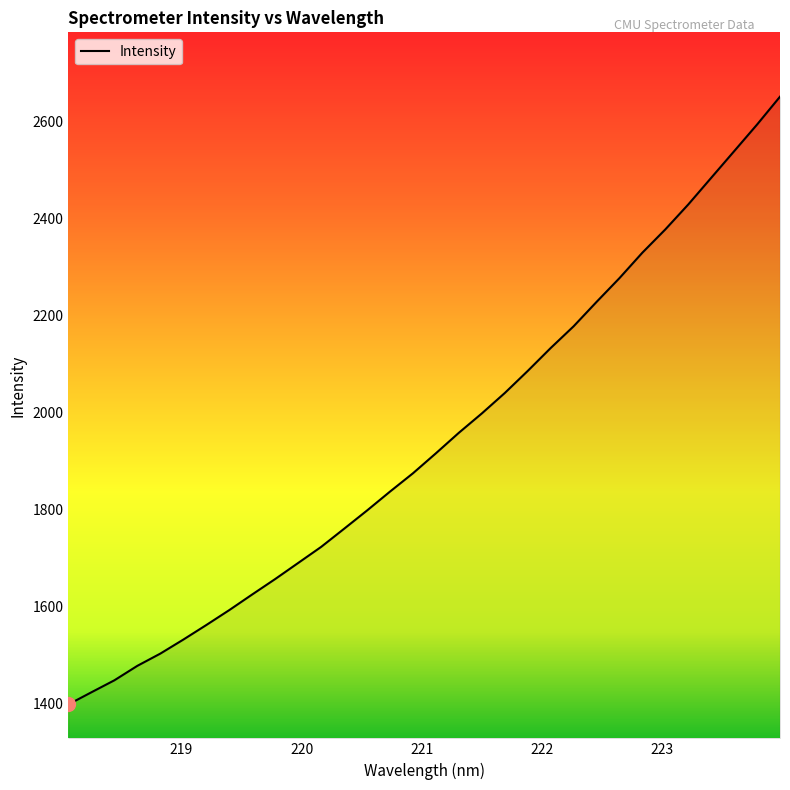

What is the smallest value displayed?

1398.8